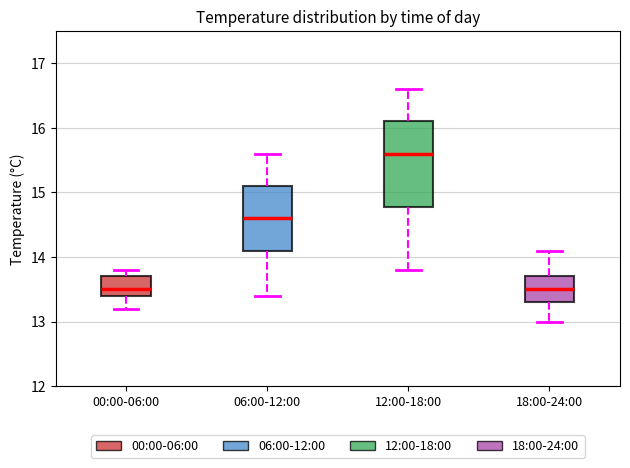

Reading left to right, transcribe this box plot: for each box, give where its median line is, the range the box spans, and where its two whiskers end, as read against the y-axis. The values are not printed on the chart, so give them approximately, as read against the axis.

00:00-06:00: median 13.5, box 13.4 to 13.7, whiskers 13.2 to 13.8
06:00-12:00: median 14.6, box 14.1 to 15.1, whiskers 13.4 to 15.6
12:00-18:00: median 15.6, box 14.8 to 16.1, whiskers 13.8 to 16.6
18:00-24:00: median 13.5, box 13.3 to 13.7, whiskers 13.0 to 14.1